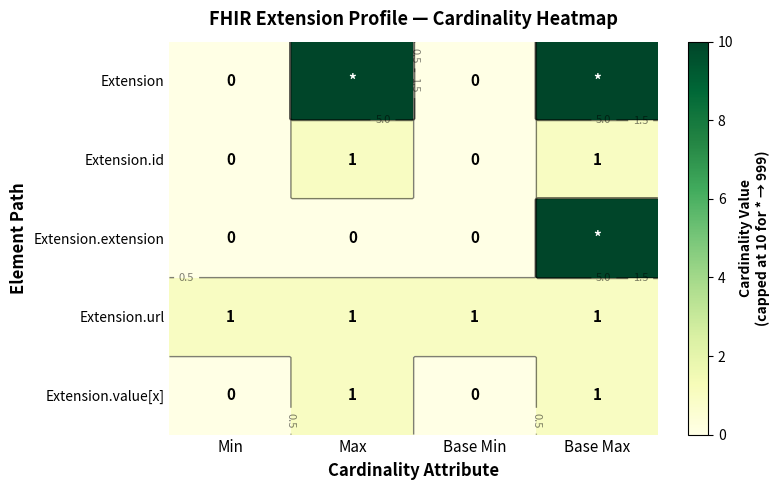

How many distinct data groups are displayed?

5